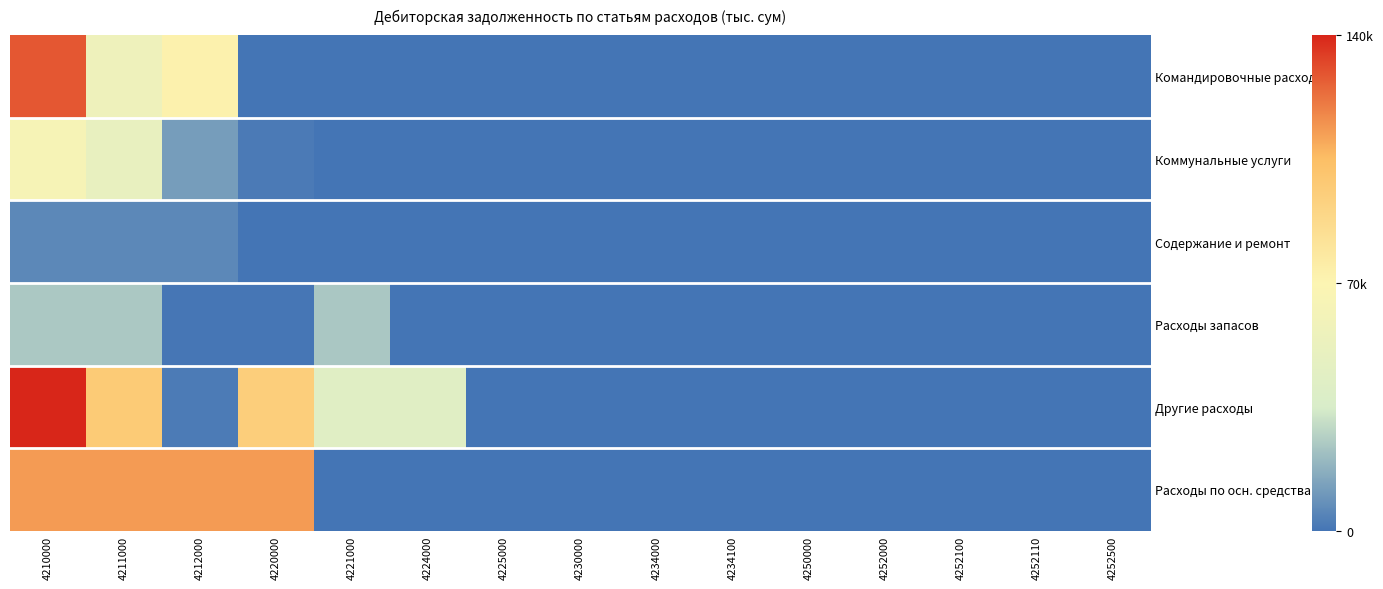

Which category has the lowest value across all series?

4220000